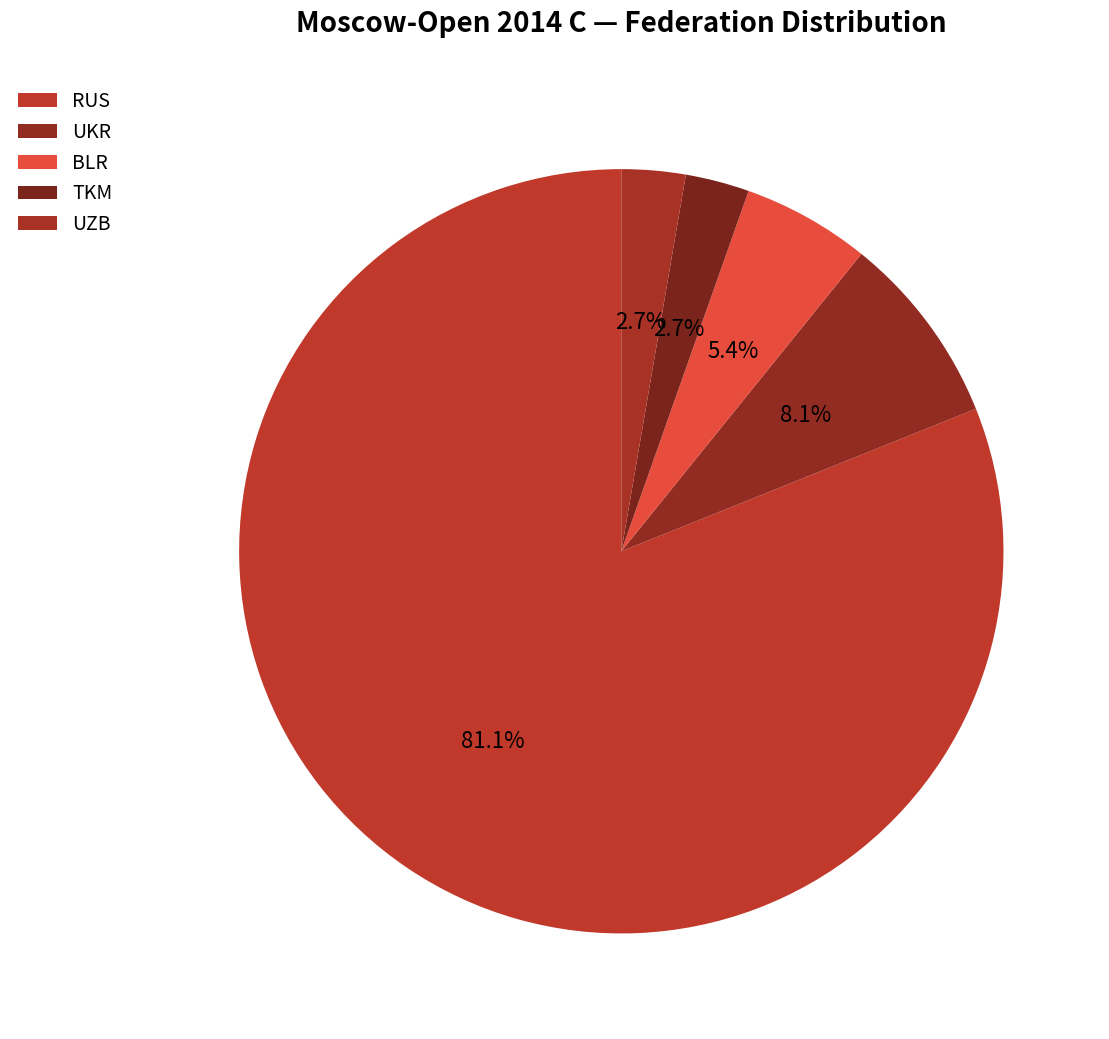

Is there any slice that represents more than half of the pie?

Yes